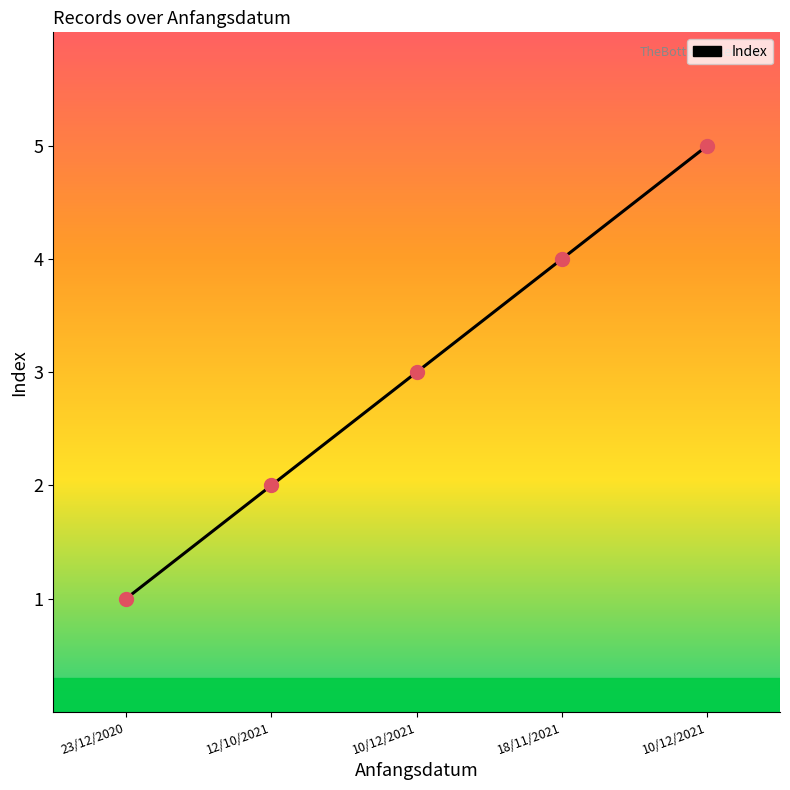

Between 23/12/2020 and 10/12/2021, which is larger?

10/12/2021